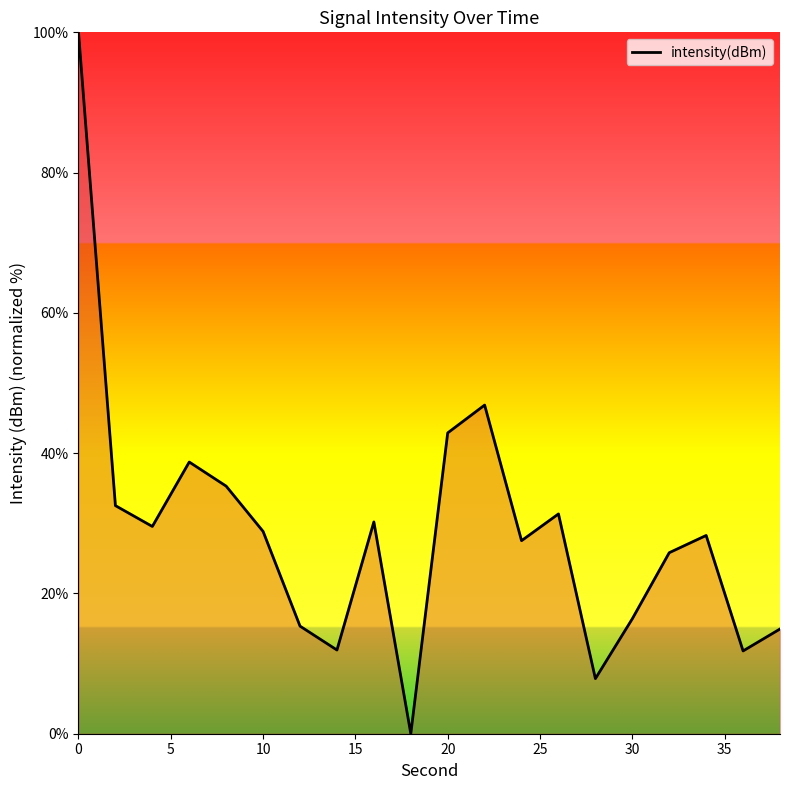

True or false: there are more than 0 points higher than both neighbors.

True